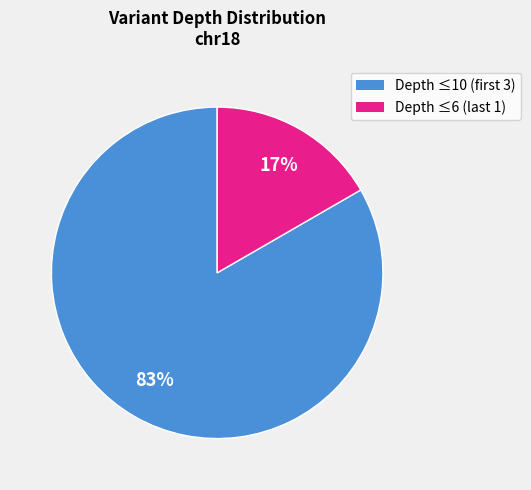

Is there a majority slice in this chart?

Yes